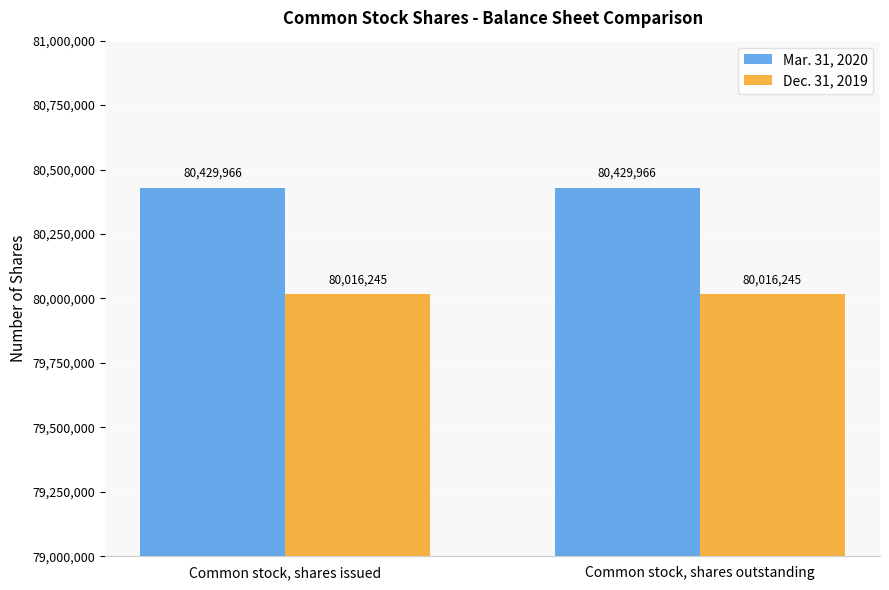

Rank the series at Common stock, shares issued from lowest to highest value.

Dec. 31, 2019, Mar. 31, 2020